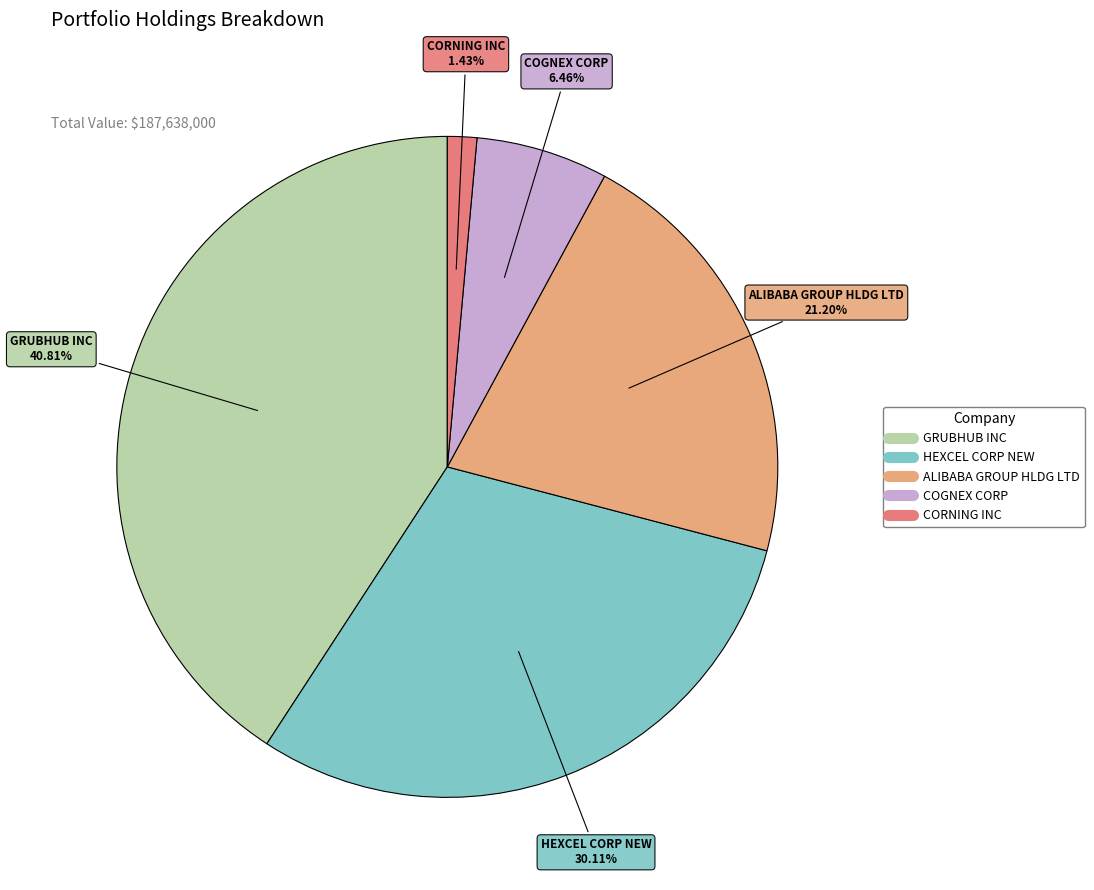

What portion of the pie excludes COGNEX CORP?

93.5%